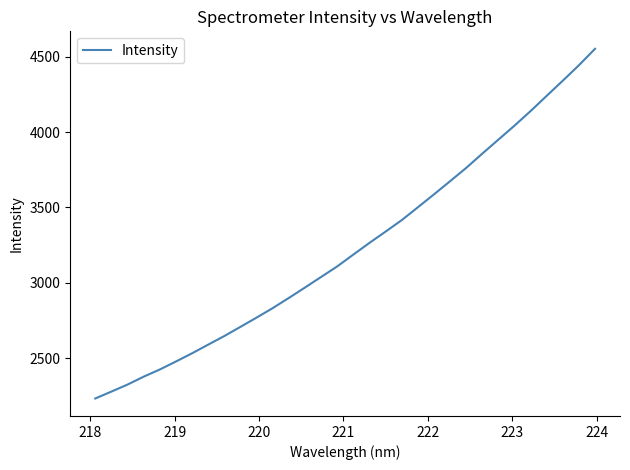

What is the greatest value displayed?

4551.8